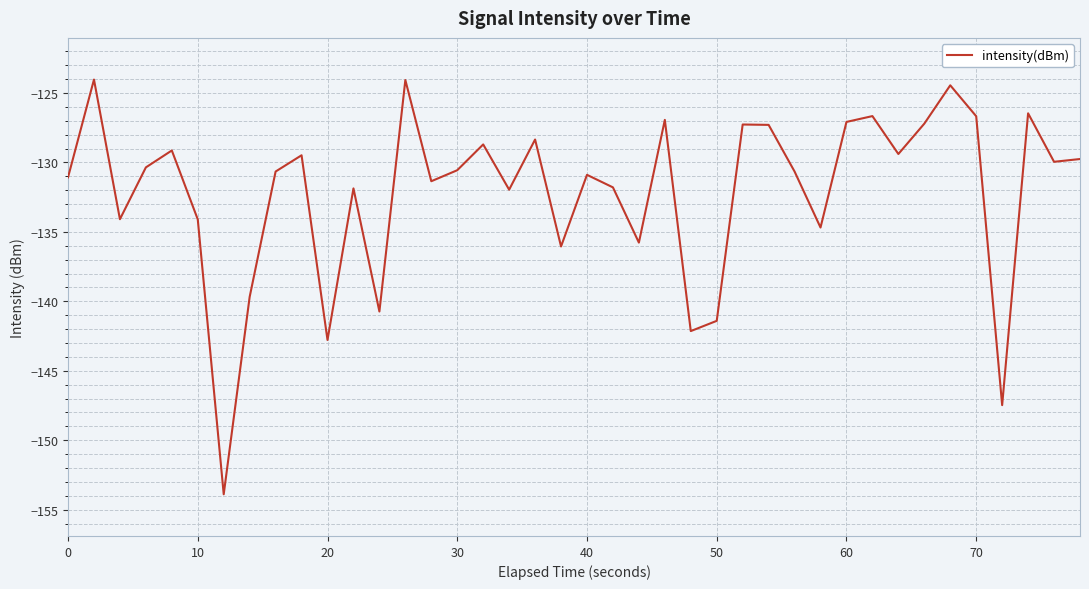

What is the maximum value shown in the chart?

-124.0